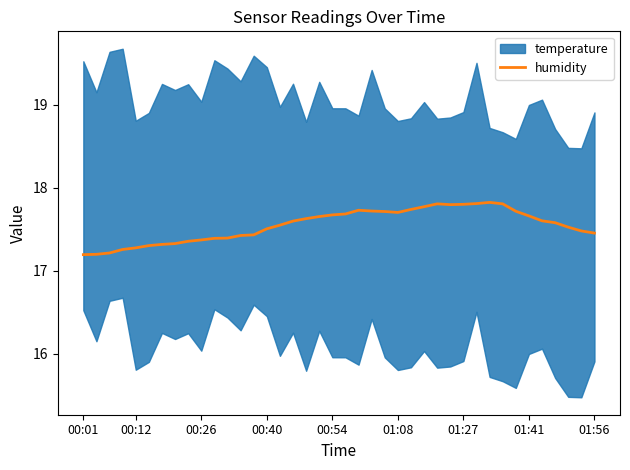

True or false: the data shows 17.5 at 38.

True